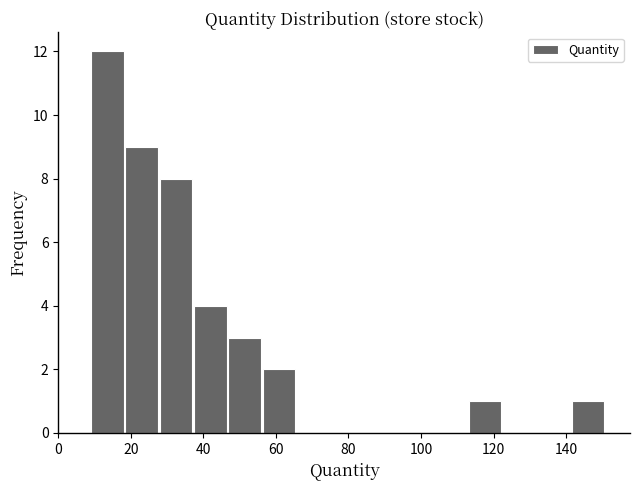

Reading left to right, list every bar in this chart as the range it spans on the x-axis followed by its height. Neither the bar edges nor the heights are printed on the chart, so give them approximately, as read against the axes.

10 to 18: 12
18 to 28: 9
28 to 38: 8
38 to 46: 4
46 to 56: 3
56 to 66: 2
66 to 76: 0
76 to 84: 0
84 to 94: 0
94 to 104: 0
104 to 114: 0
114 to 122: 1
122 to 132: 0
132 to 142: 0
142 to 152: 1